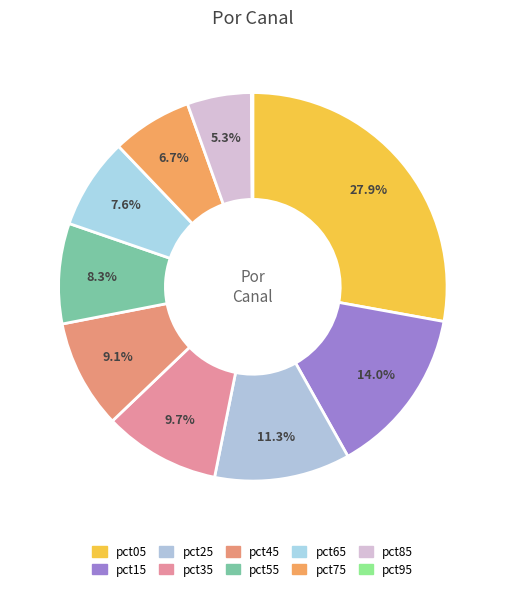

To the nearest percent, what is the difference between the pct15 and pct05 slice percentages?

14%